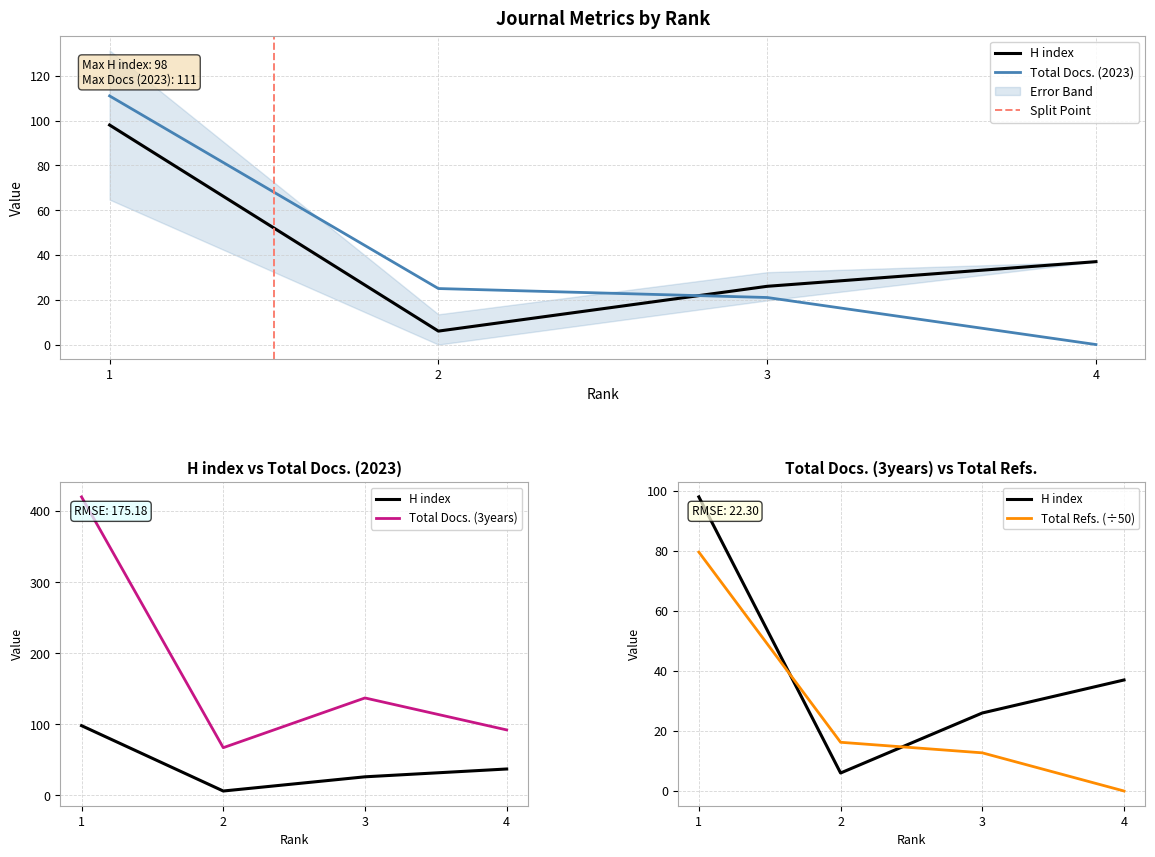

At which category does the chart reach its peak across all series?

1